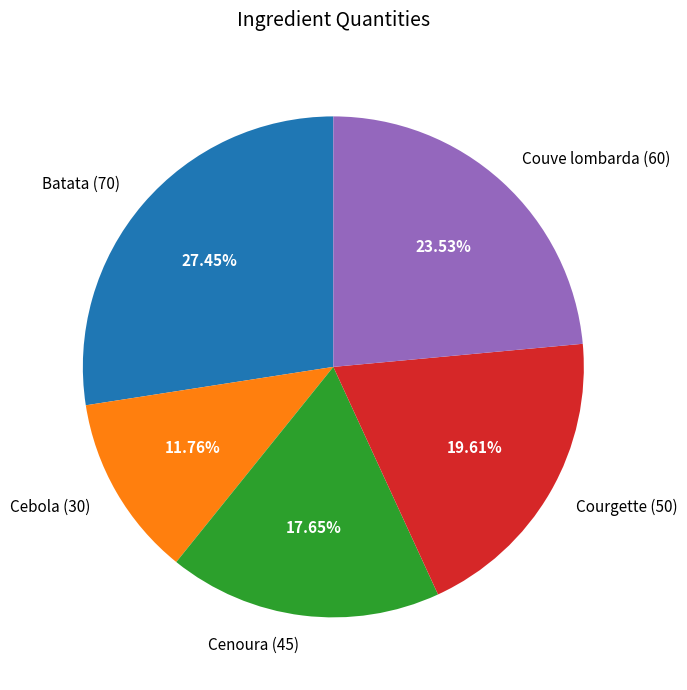

How many segments does this pie chart have?

5